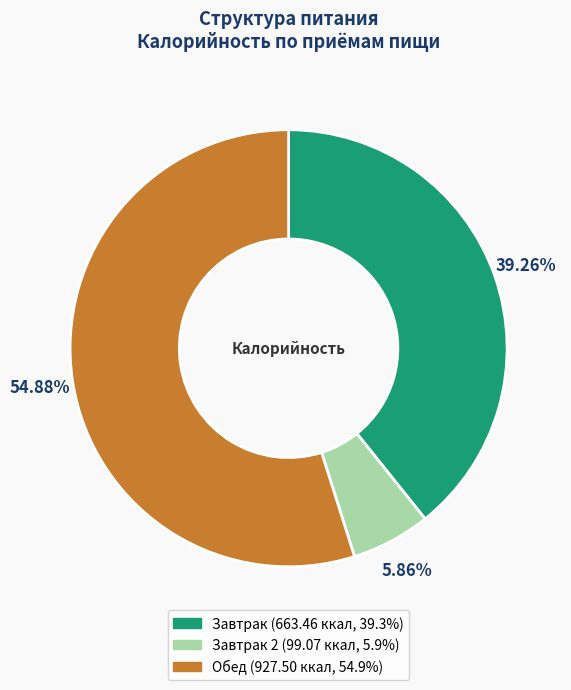

Is there a majority slice in this chart?

Yes